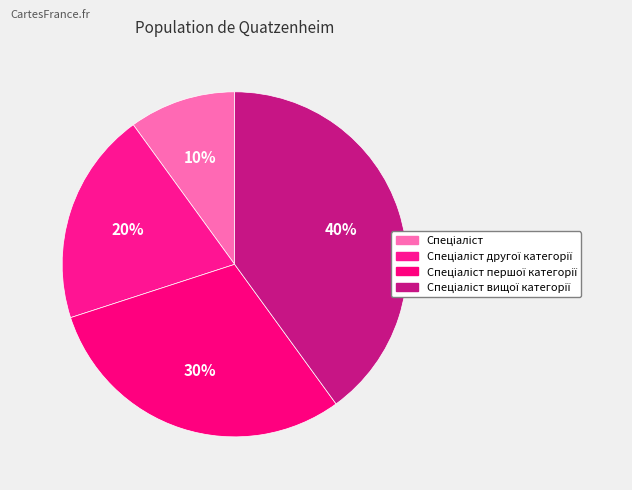

True or false: Спеціаліст accounts for 2% of the total.

False